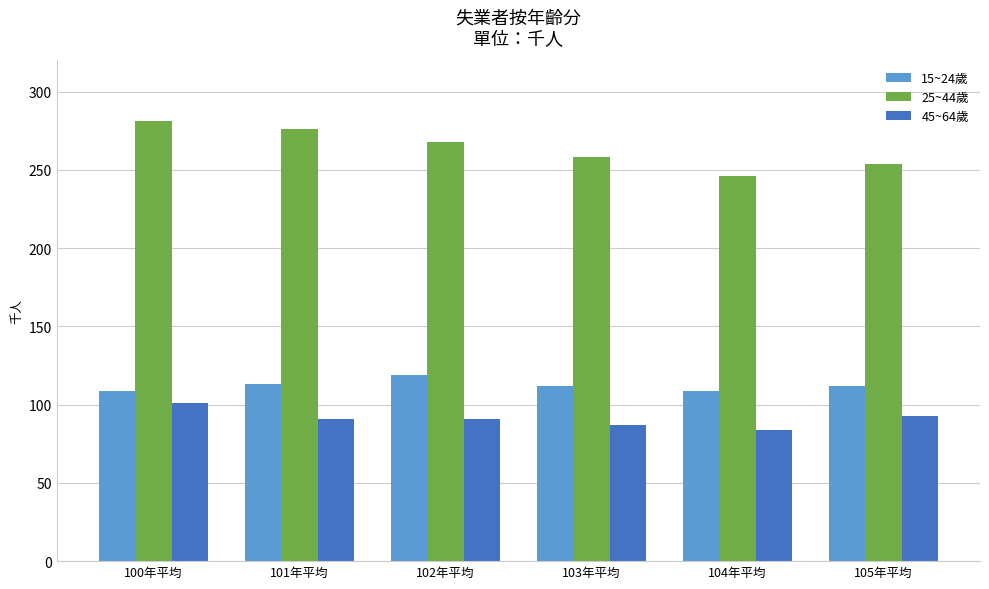

At how many categories does at least one series exceed 142?

6